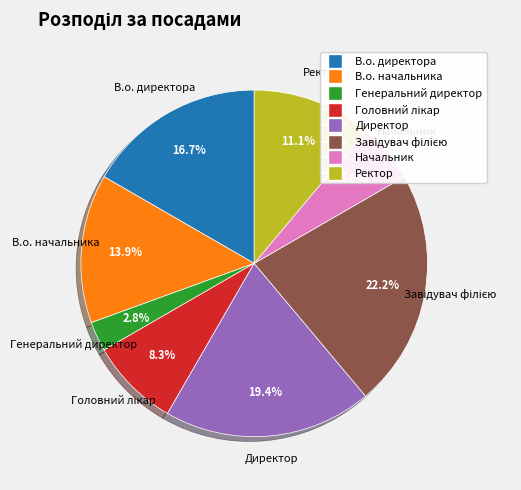

Which category has the smallest portion of the pie?

Генеральний директор